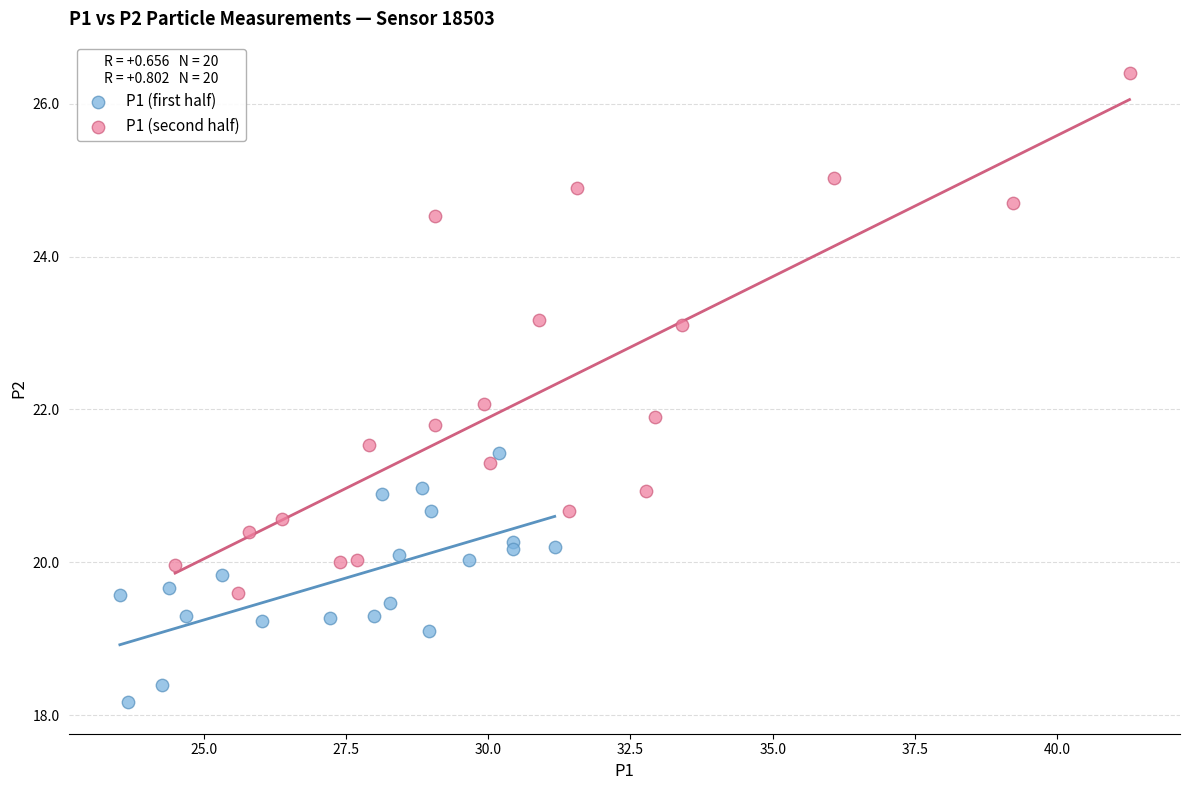

Which series reaches the minimum Y coordinate?

P1 (first half)